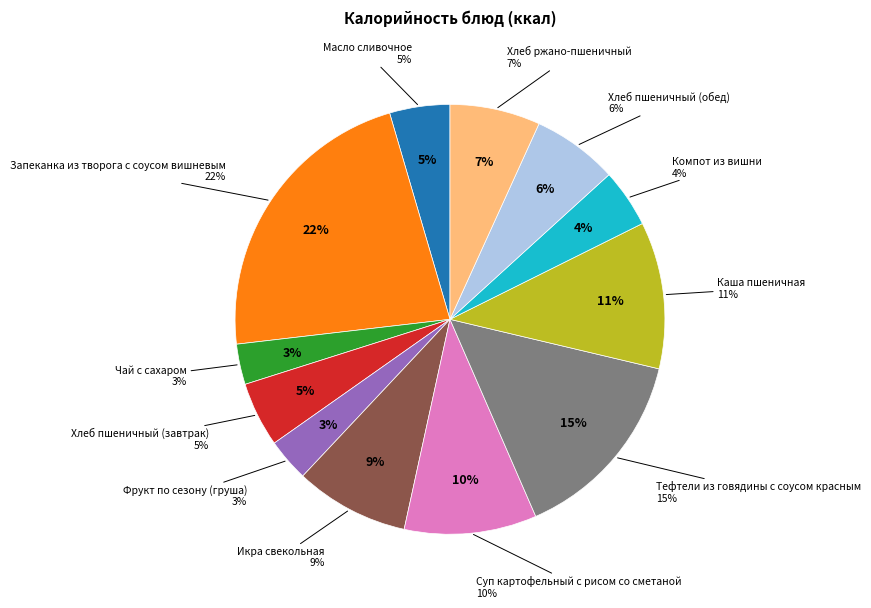

Combined, what portion of the pie is Компот из вишни and Икра свекольная?

13.0%